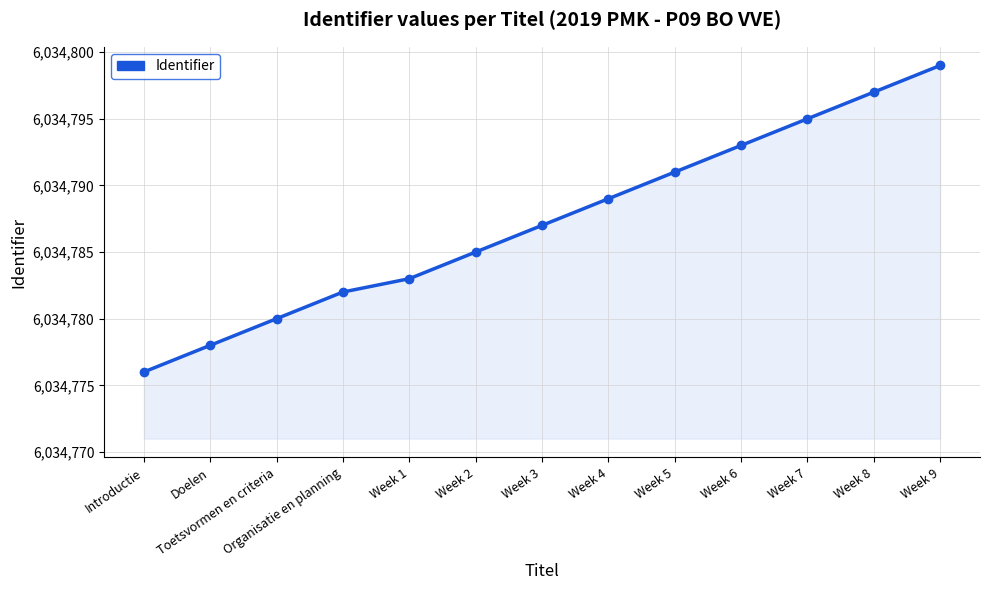

What is the sum of the values at Week 9 and Week 5?

12069590